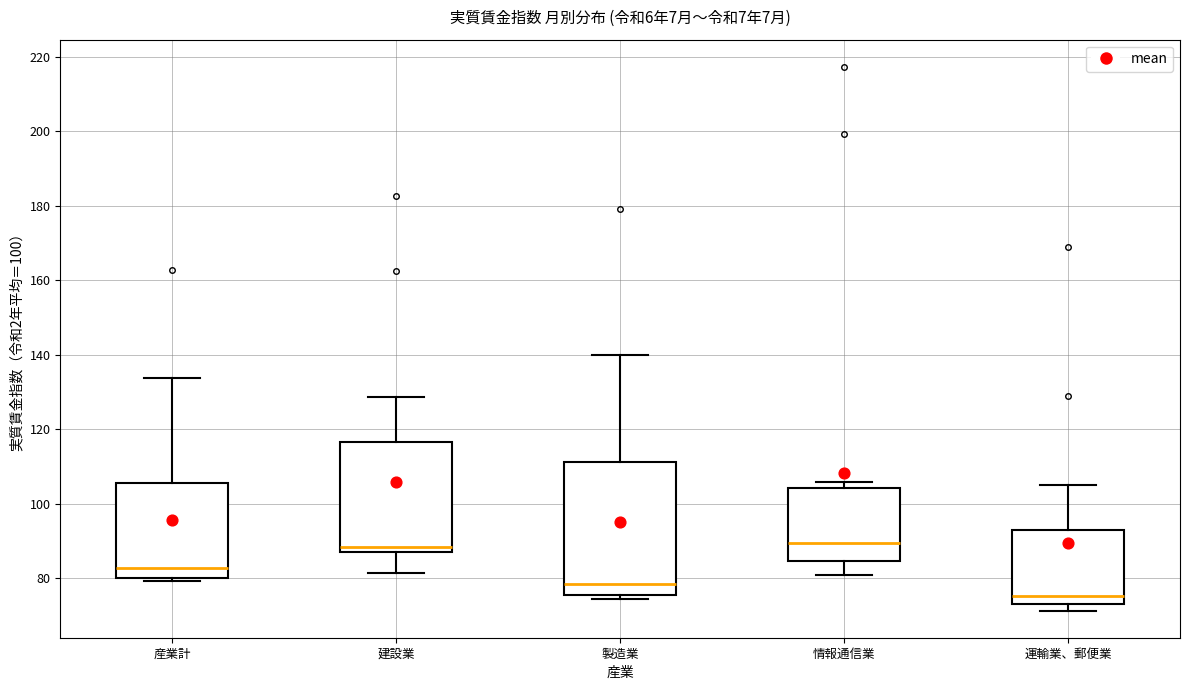

Reading left to right, transcribe this box plot: for each box, give where its median line is, the range the box spans, and where its two whiskers end, as read against the y-axis. The values are not printed on the chart, so give them approximately, as read against the axis.

産業計: median 82, box 80 to 106, whiskers 80 (just below the box's lower edge) to 134
建設業: median 88 (just above the box's lower edge), box 88 to 116, whiskers 82 to 128
製造業: median 78, box 76 to 112, whiskers 74 to 140
情報通信業: median 90, box 84 to 104, whiskers 80 to 106
運輸業、郵便業: median 76, box 74 to 92, whiskers 72 to 106